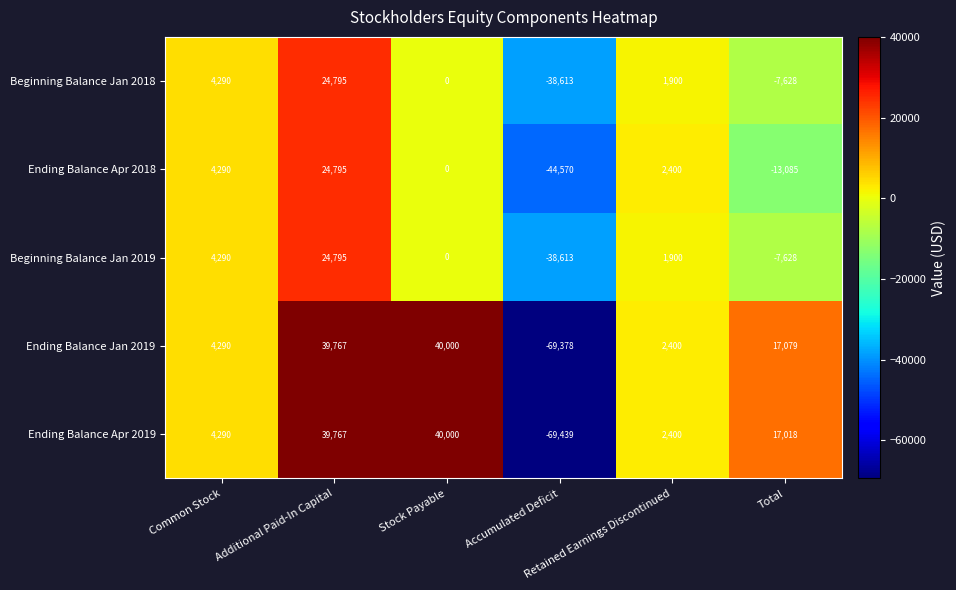

What is the average value of the Beginning Balance Jan 2019 series?

-2543